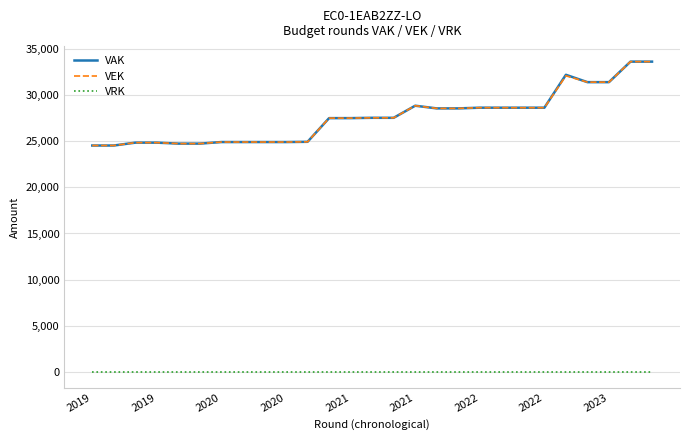

How many series are shown in this chart?

3